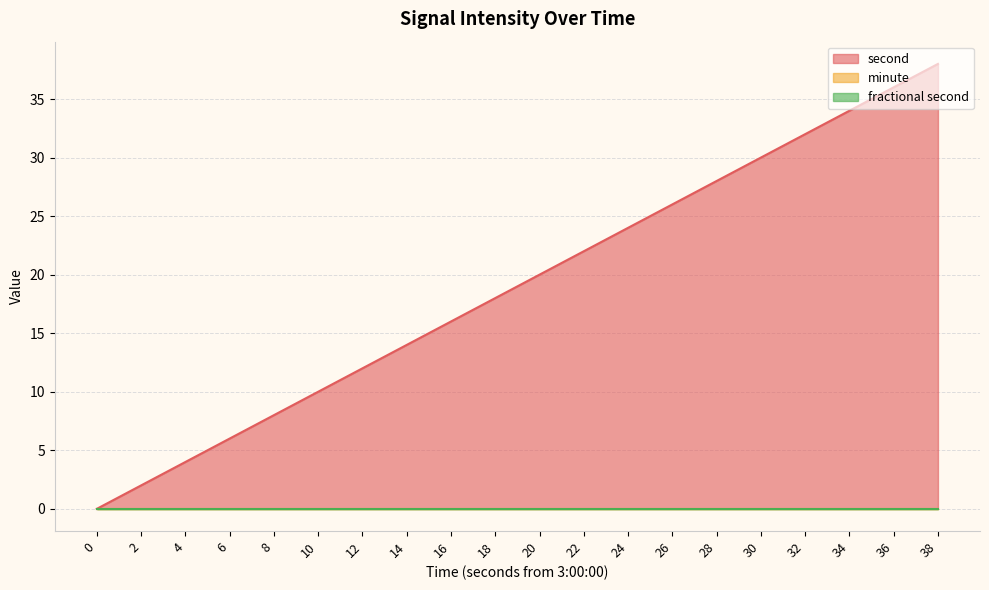

Which series has the largest range (max minus min)?

second